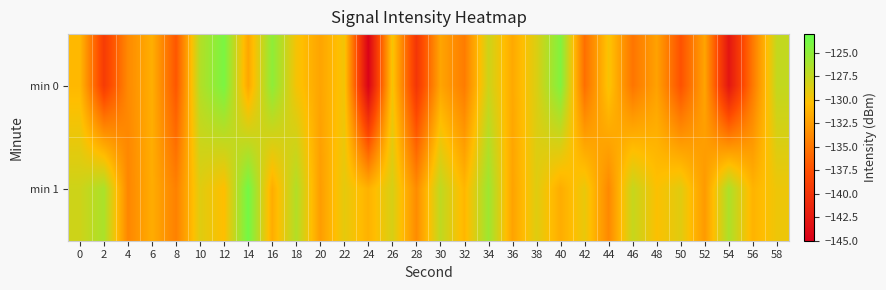

How many data points does each series have?

30